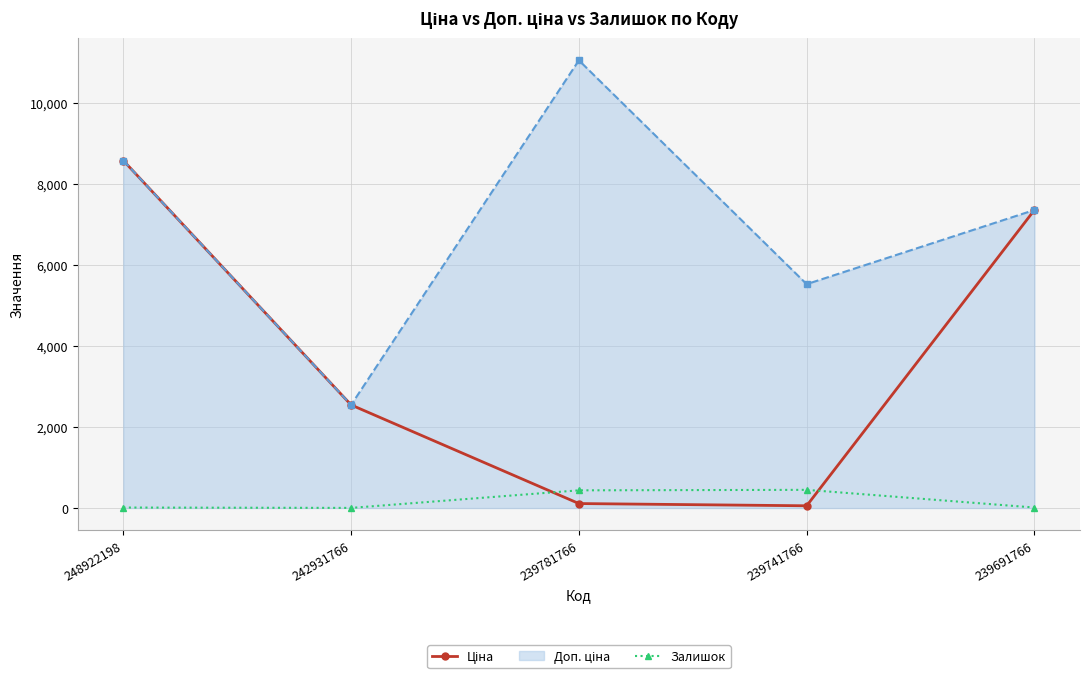

At which category is the sum across all series the highest?

248922198